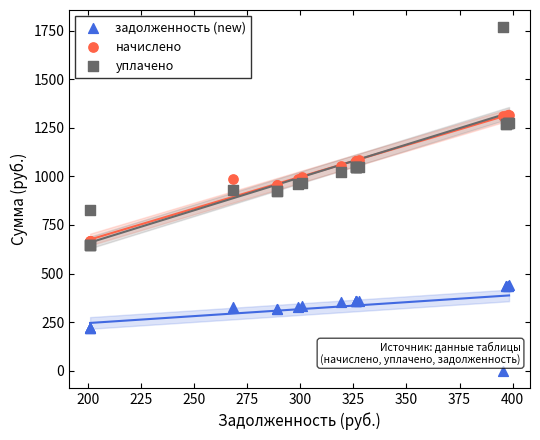

Which series contains the highest Y value?

уплачено